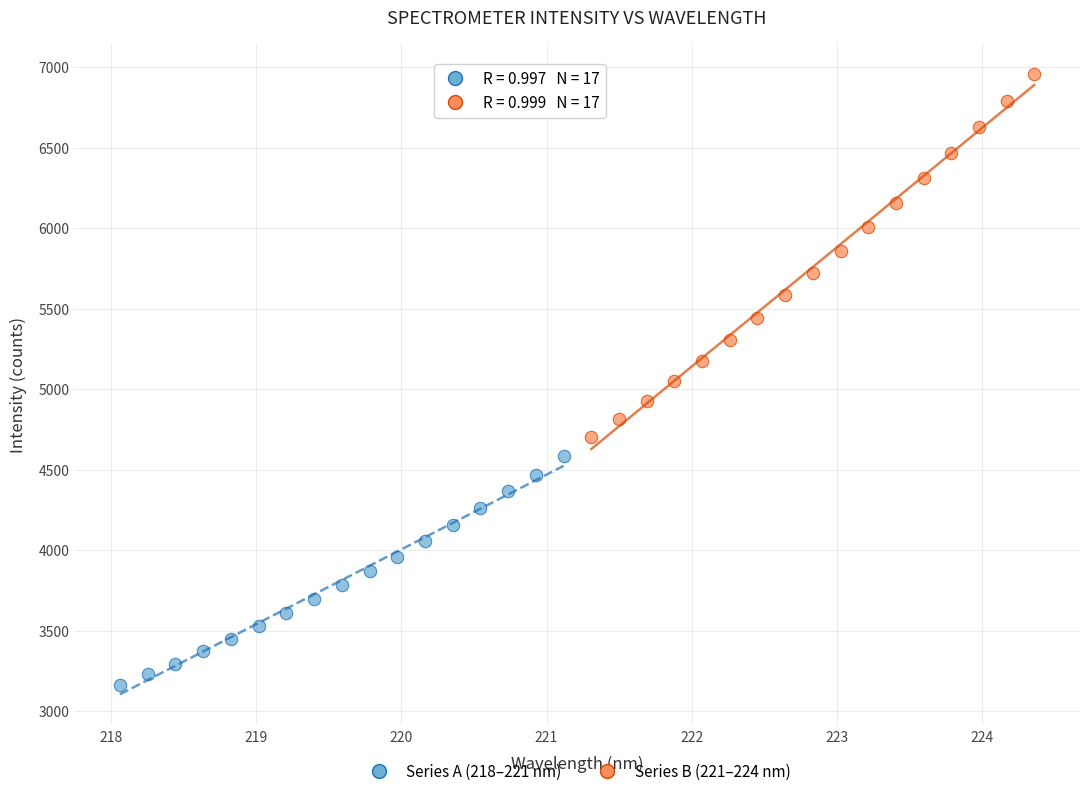

Which series has the largest Y range (max minus min)?

Series B (221–224 nm)